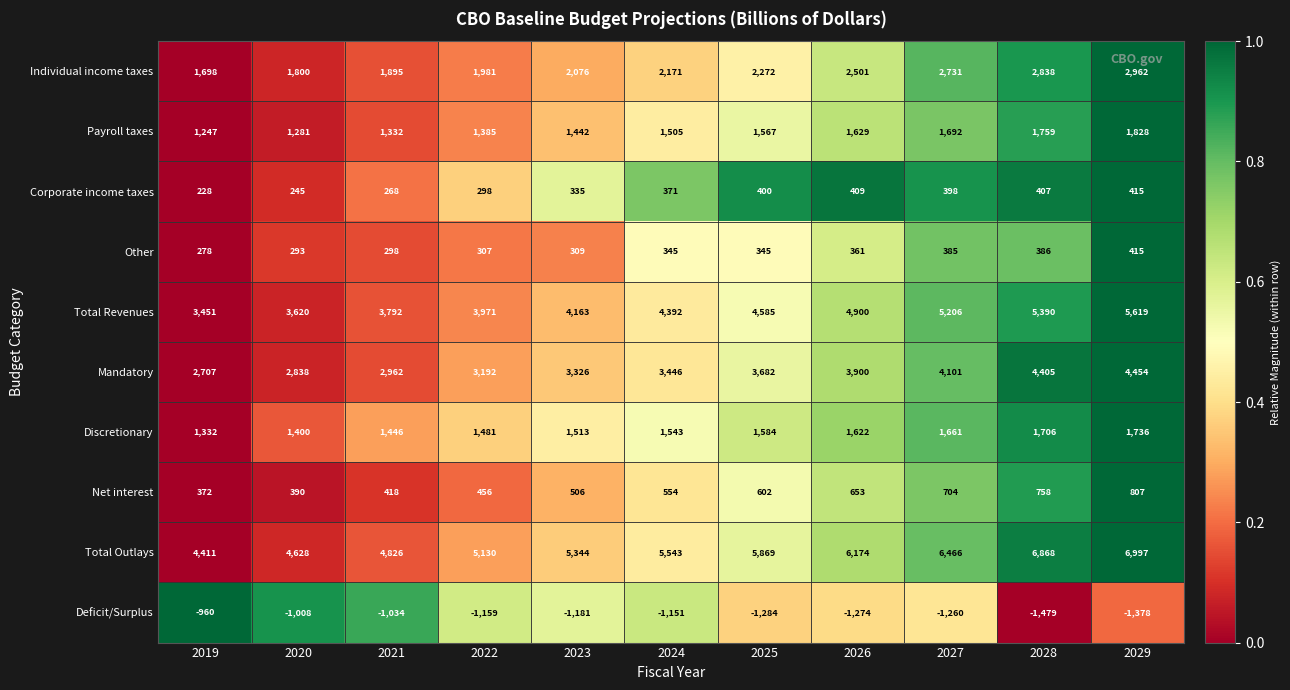

Which series has the widest spread of values?

Total Outlays